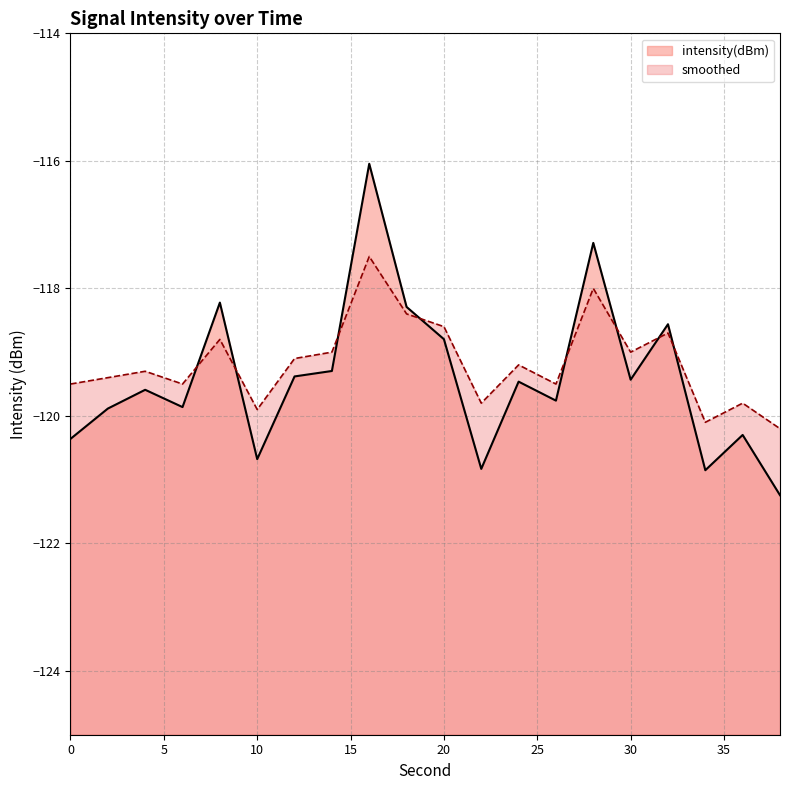

Where does the intensity(dBm) series first go above -119?

8